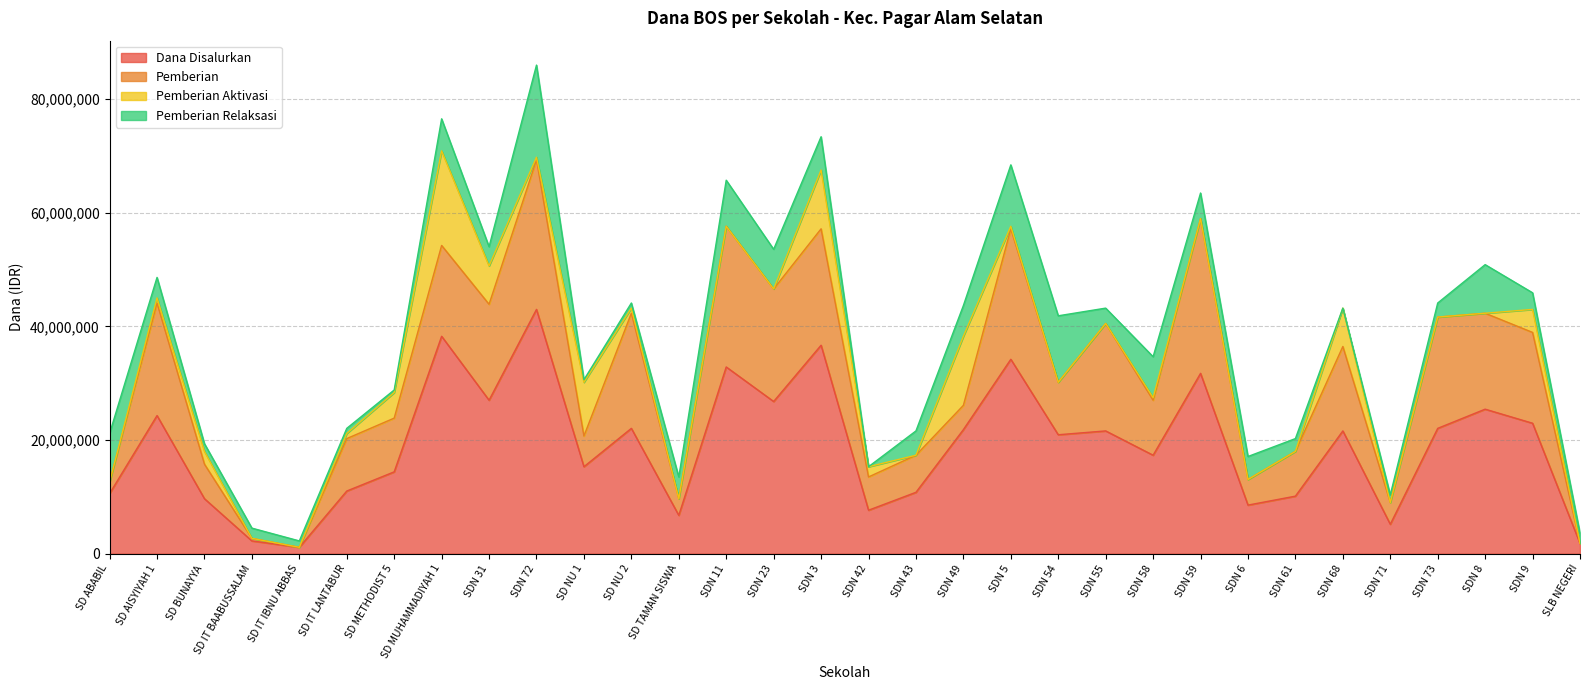

The value of Pemberian at SDN 55 is 18900000. True or false?

True